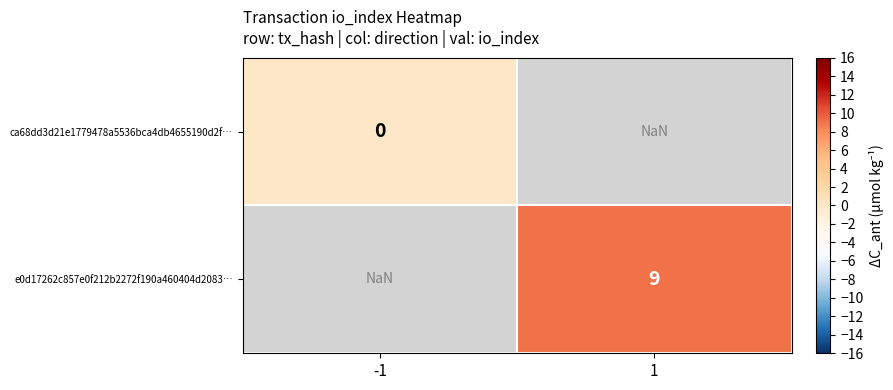

Is it true that e0d17262c857e0f212b2272f190a460404d2083… equals 5.7 at 1?

False